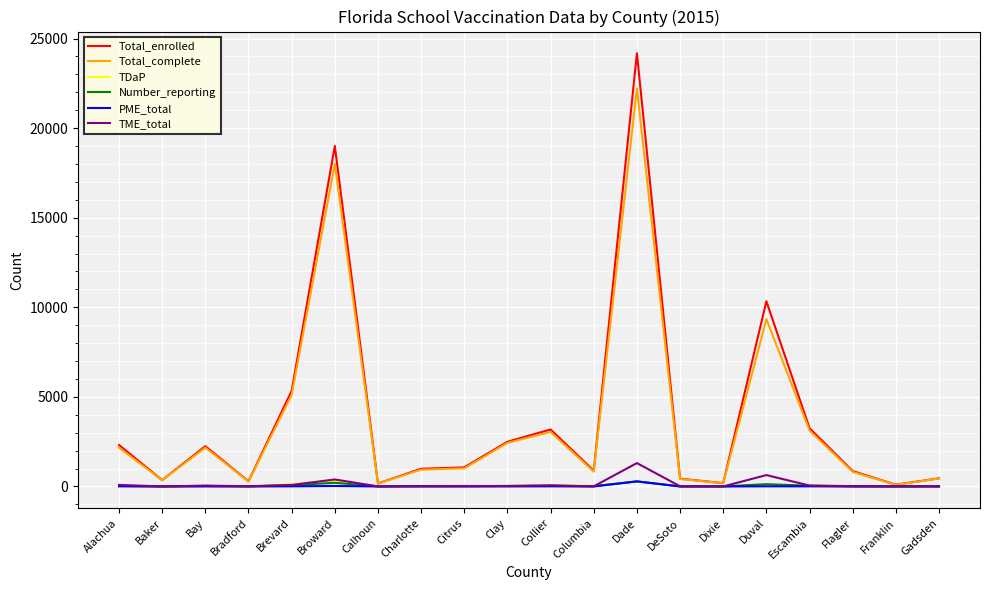

Which series has the widest spread of values?

Total_enrolled